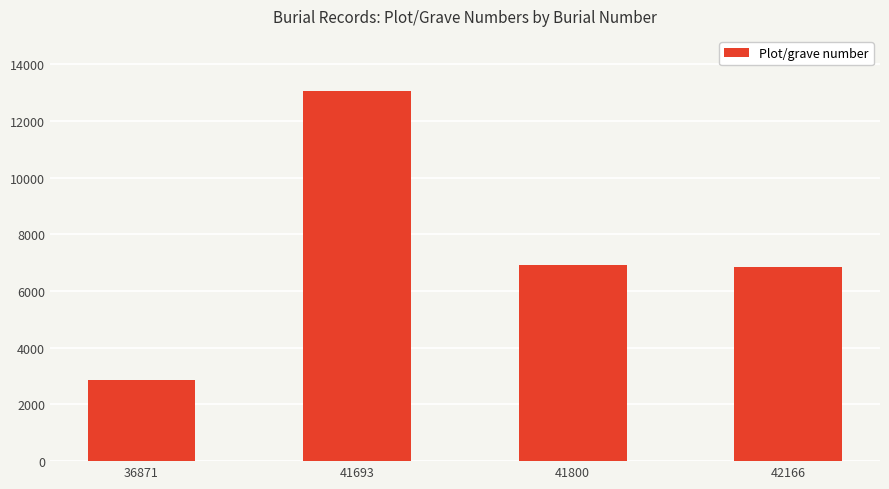

Reading left to right, what are all the values shown in this chart?

2877	13061	6936	6851